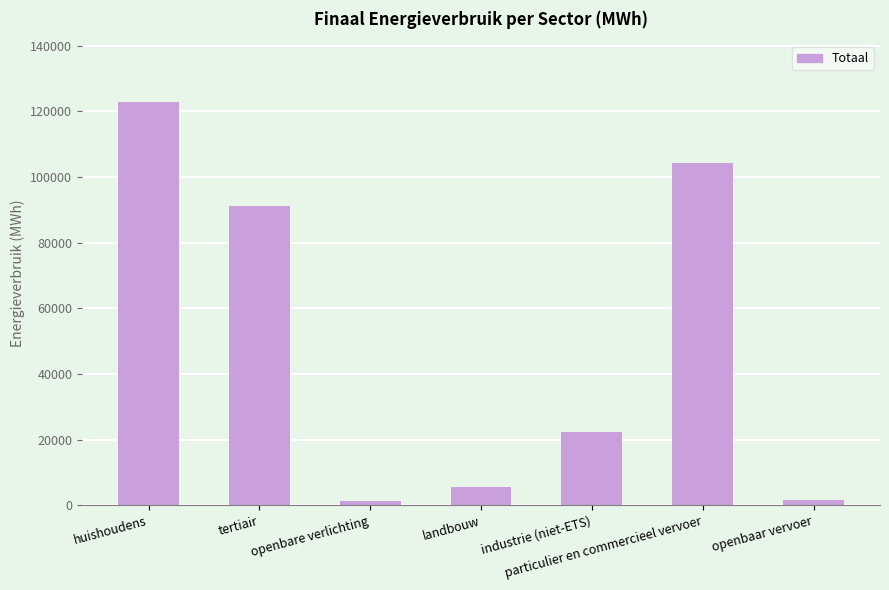

What is the change in value from huishoudens to industrie (niet-ETS)?

-100739.1